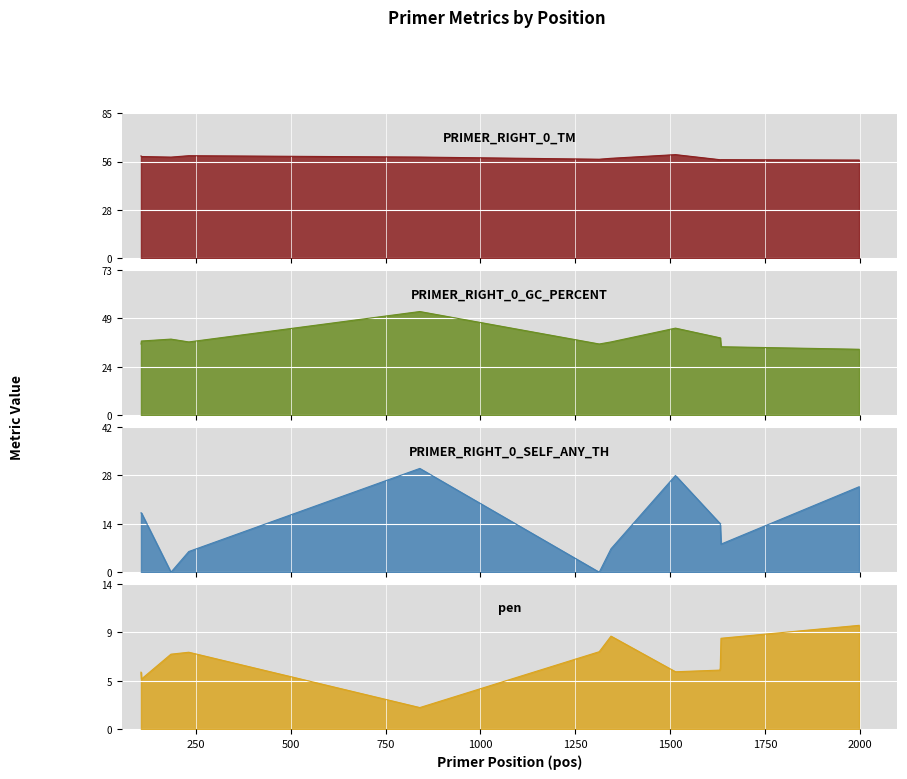

In PRIMER_RIGHT_0_GC_PERCENT, how many points are higher than both neighbors (excluding endpoints)?

3